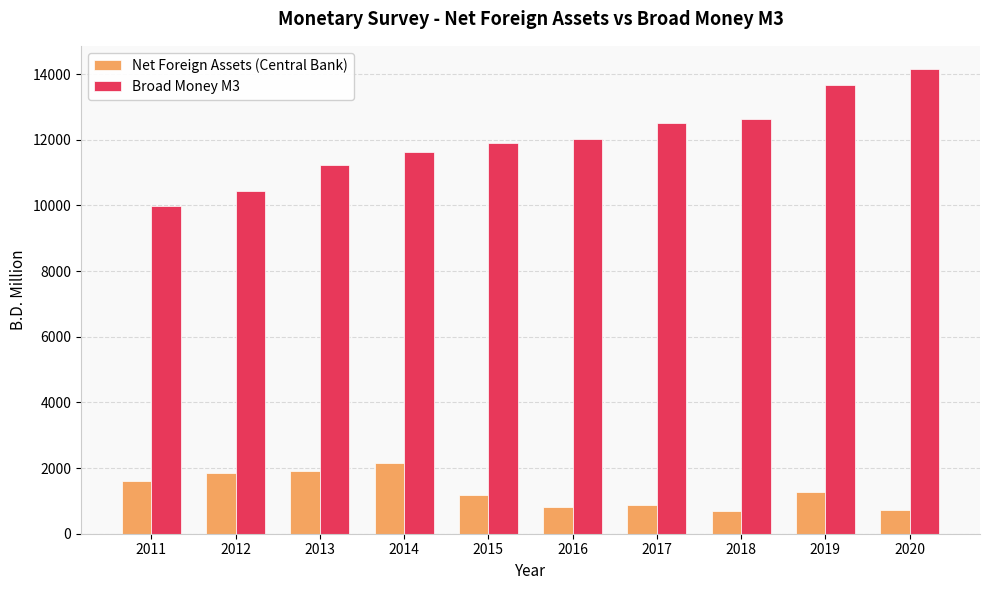

Which category has the lowest value in the Broad Money M3 series?

2011